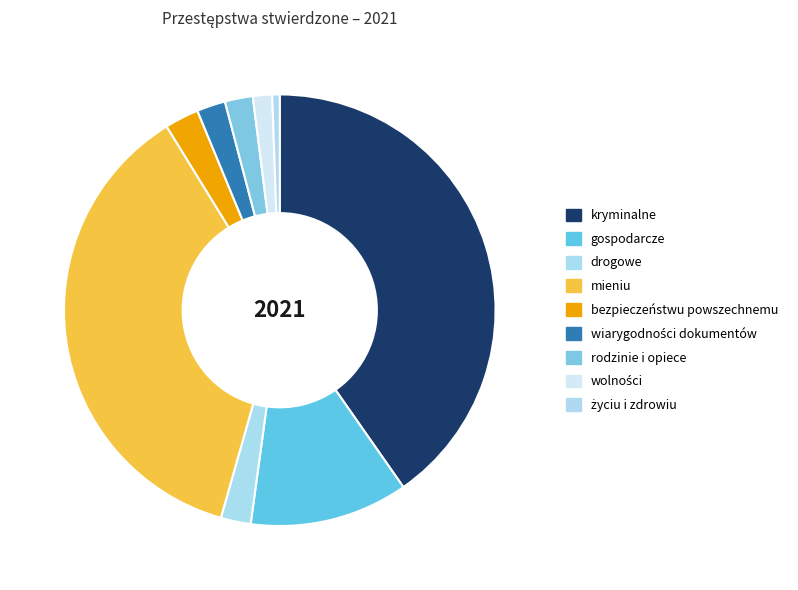

Do rodzinie i opiece and kryminalne together represent more than half of the pie?

No